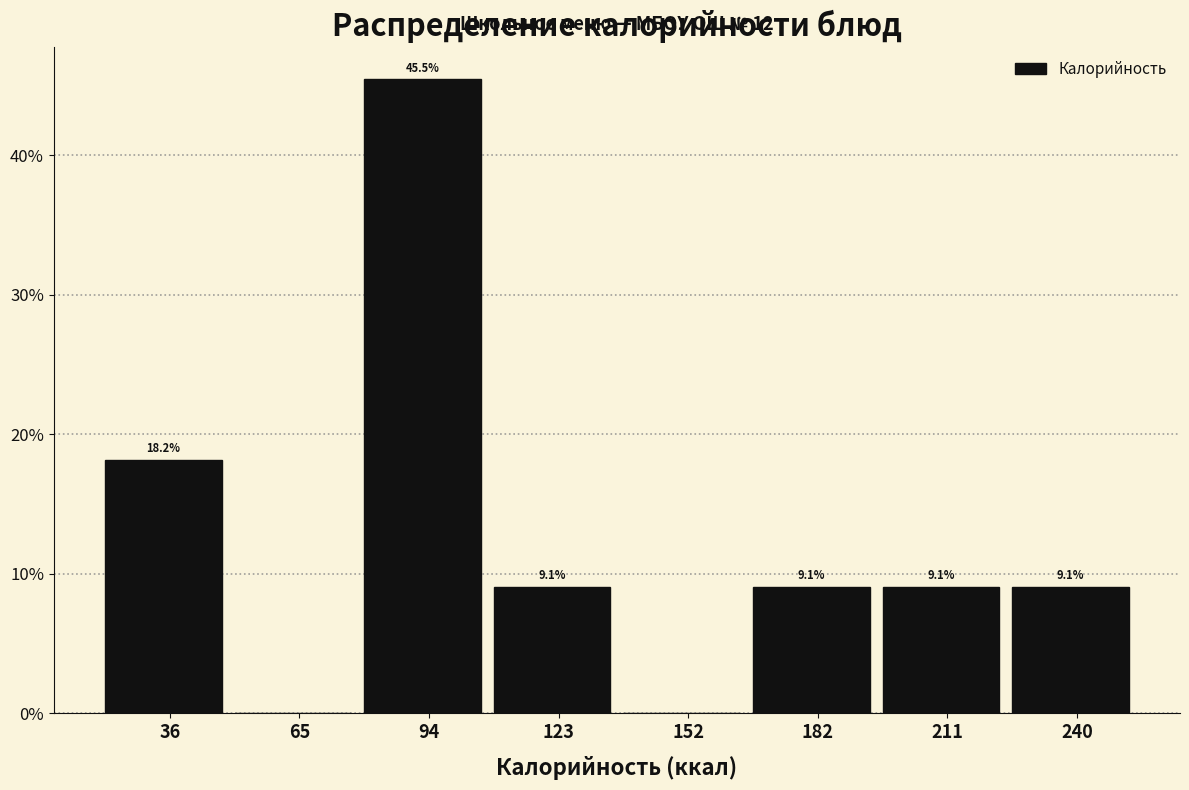

Reading right to left, what are all the values shown in this chart?

240=9.1	211=9.1	182=9.1	152=0.0	123=9.1	94=45.5	65=0.0	36=18.2